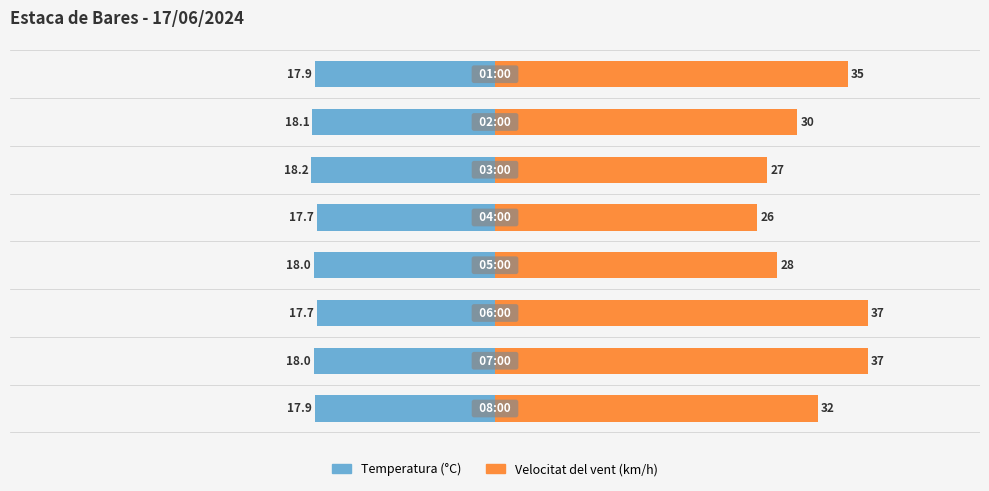

Reading left to right, extract all data points from this chart.

Temperatura (°C): -17.9	-18.0	-17.7	-18.0	-17.7	-18.2	-18.1	-17.9
Velocitat del vent (km/h): 32.0	37.0	37.0	28.0	26.0	27.0	30.0	35.0